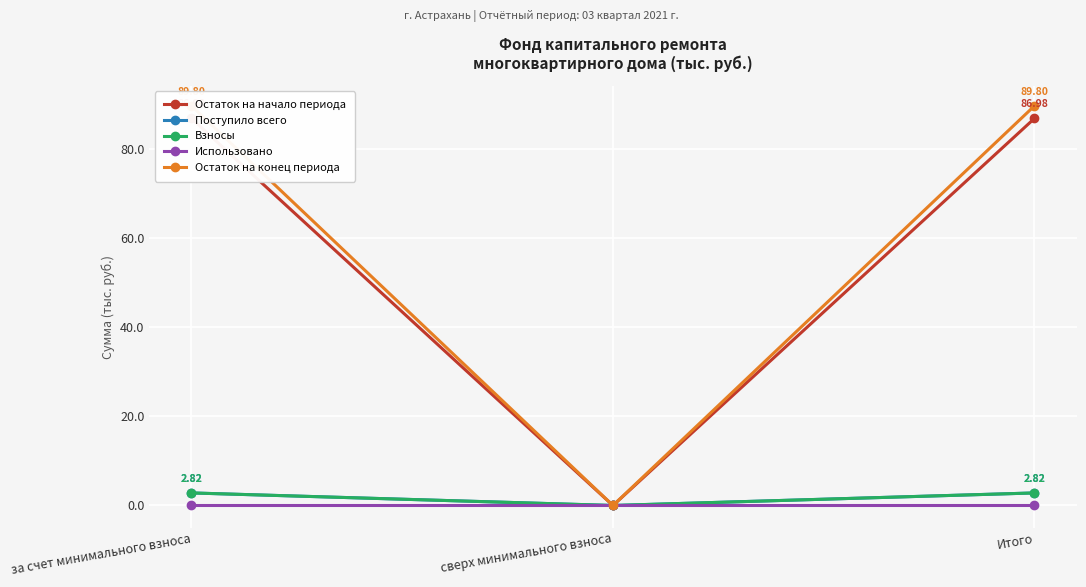

At how many categories does at least one series exceed 47?

2